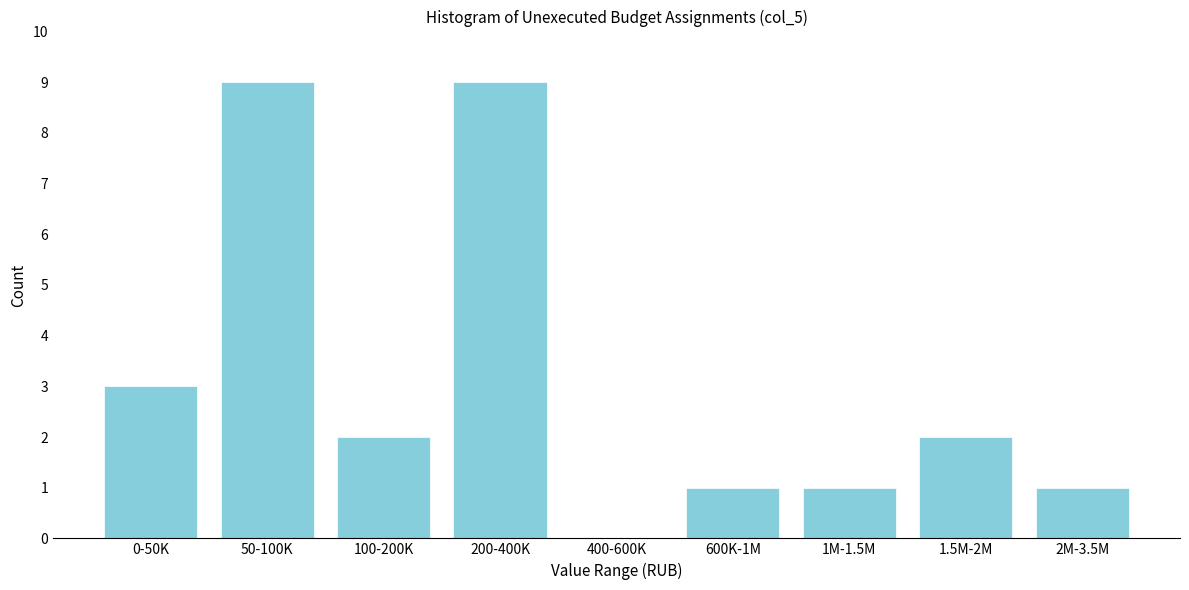

Reading left to right, what are all the values shown in this chart?

0-50K=3	50-100K=9	100-200K=2	200-400K=9	400-600K=0	600K-1M=1	1M-1.5M=1	1.5M-2M=2	2M-3.5M=1